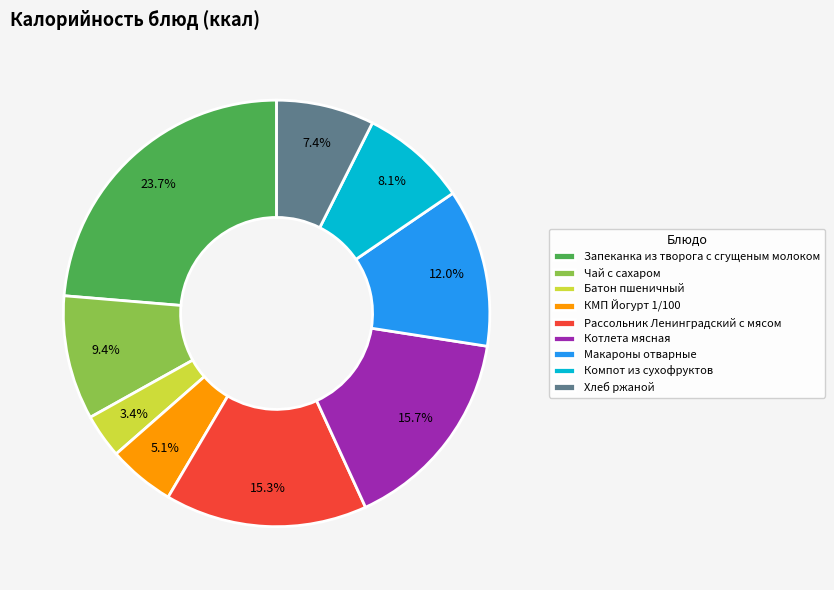

Count the number of slices in the pie.

9